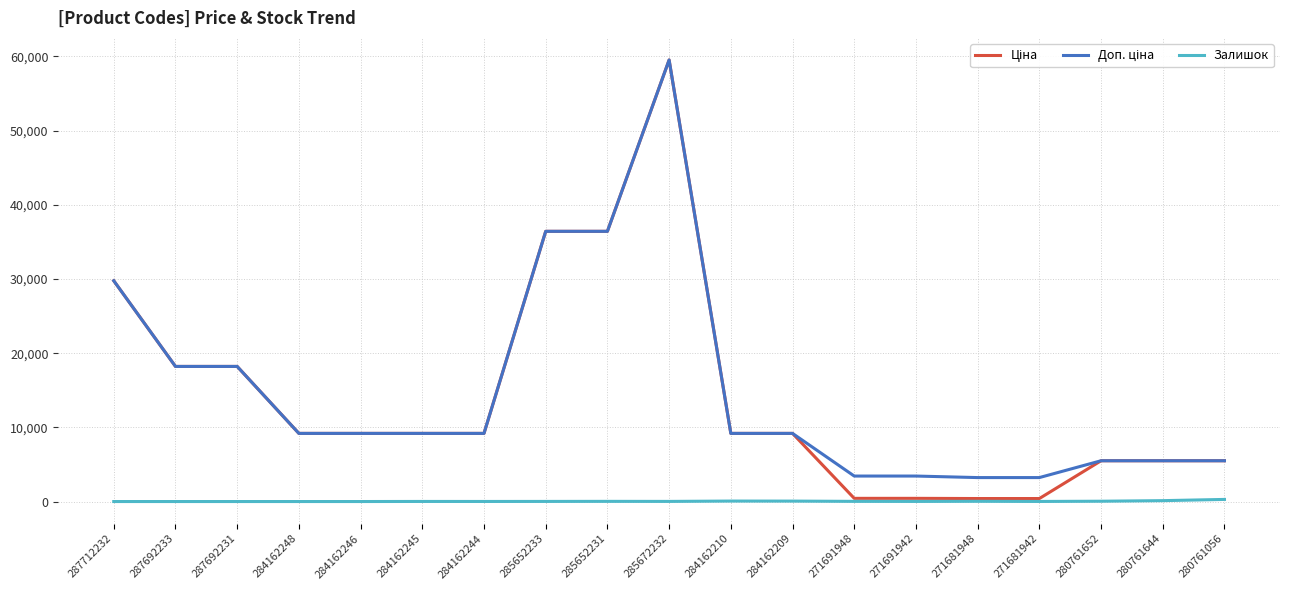

At which category is the sum across all series the highest?

285672232